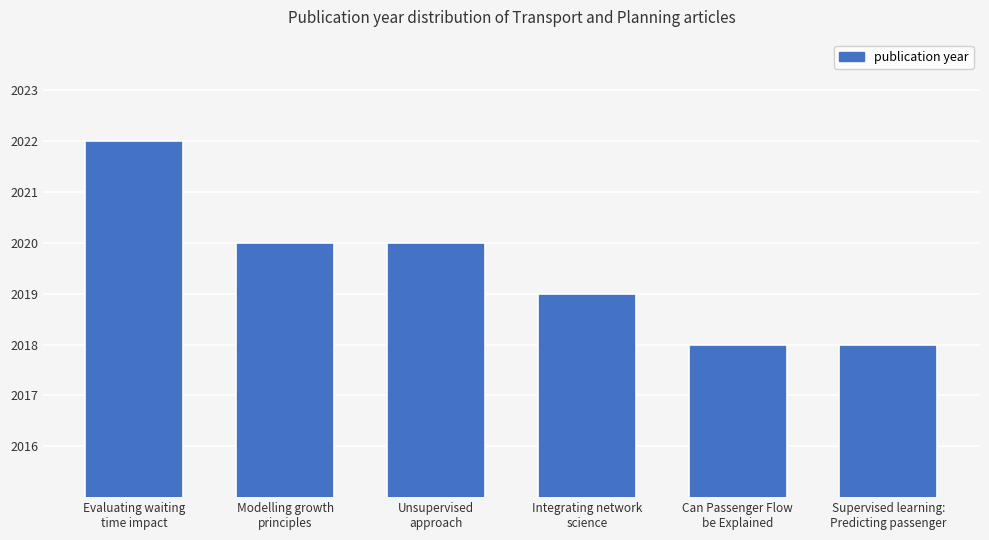

What is the difference between the maximum and second lowest values?

4